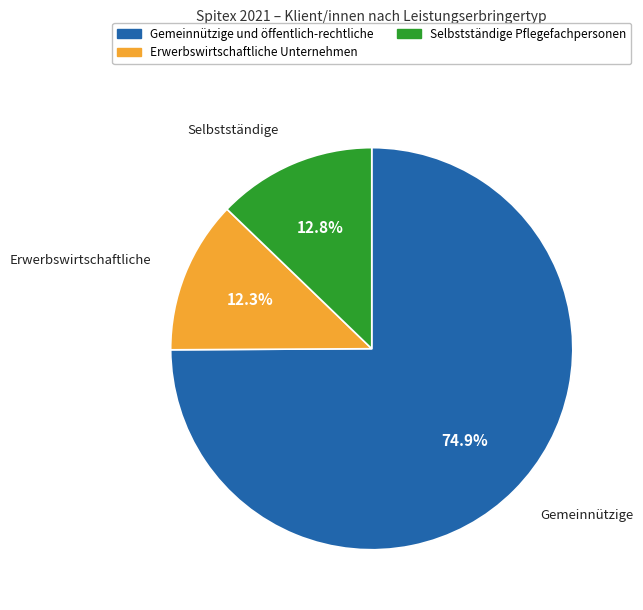

Combined, do Selbstständige Pflegefachpersonen and Erwerbswirtschaftliche Unternehmen account for over 50%?

No